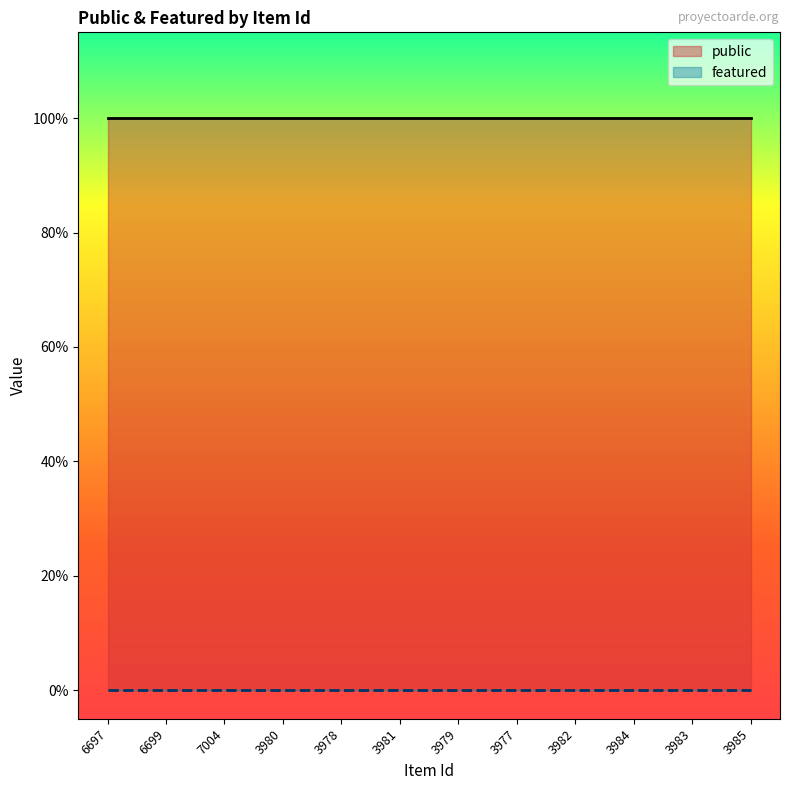

What are all the series names shown in the legend?

public, featured